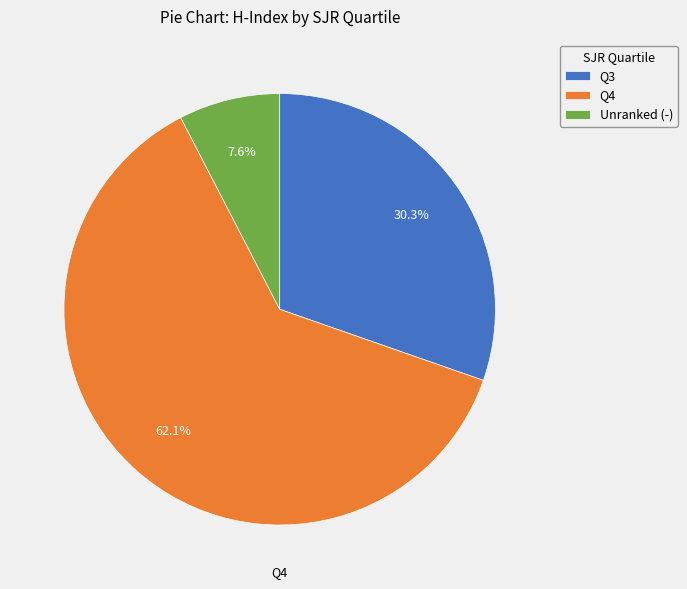

Rank the categories by value from lowest to highest.

Unranked (-), Q3, Q4